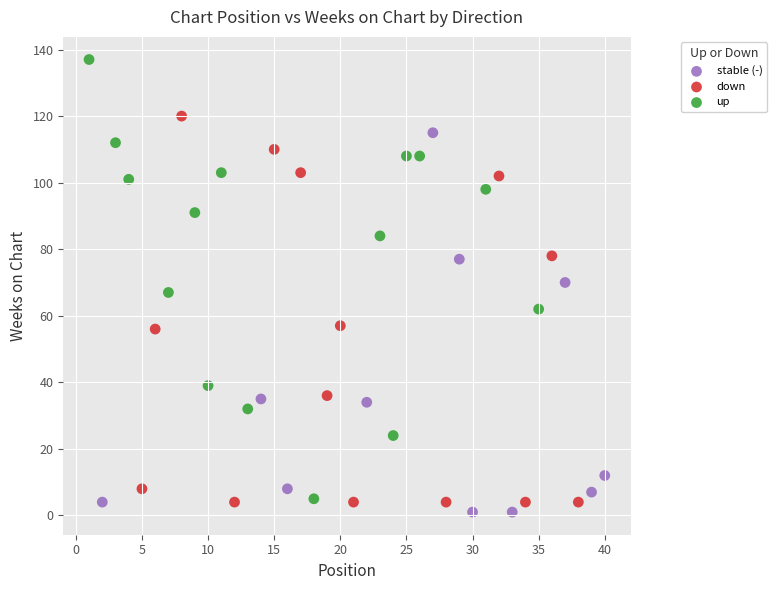

Which series has the widest spread of Y values?

up